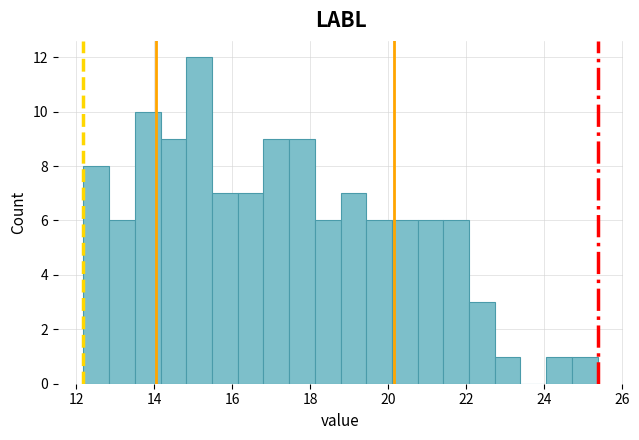

Around what value on the x-axis is the tallest bar? Give the approximate position of its centre, as read against the axis.

15.2